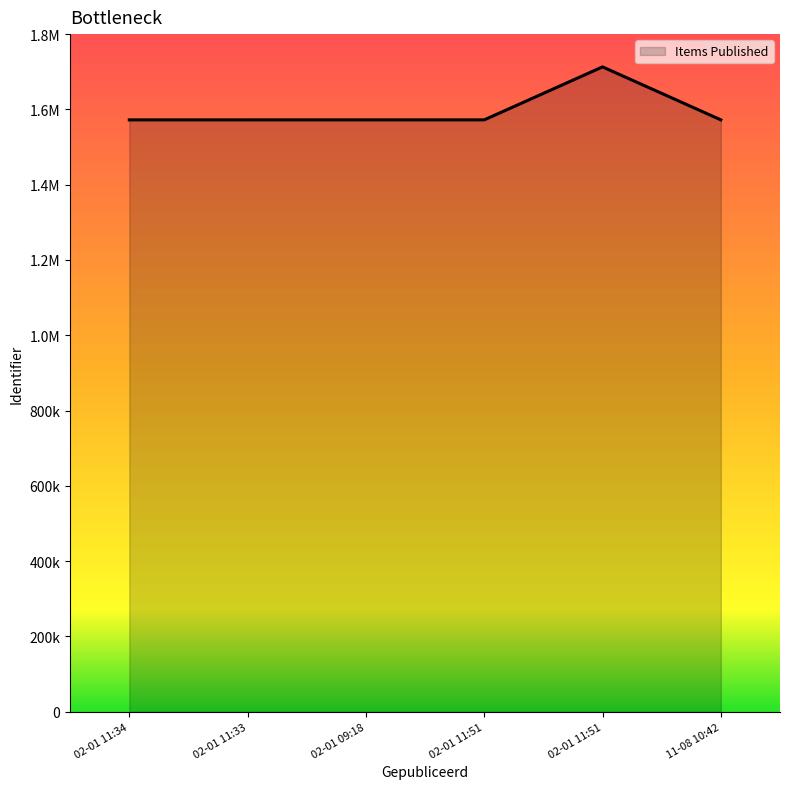

Is this an area chart (filled region under the line)?

Yes